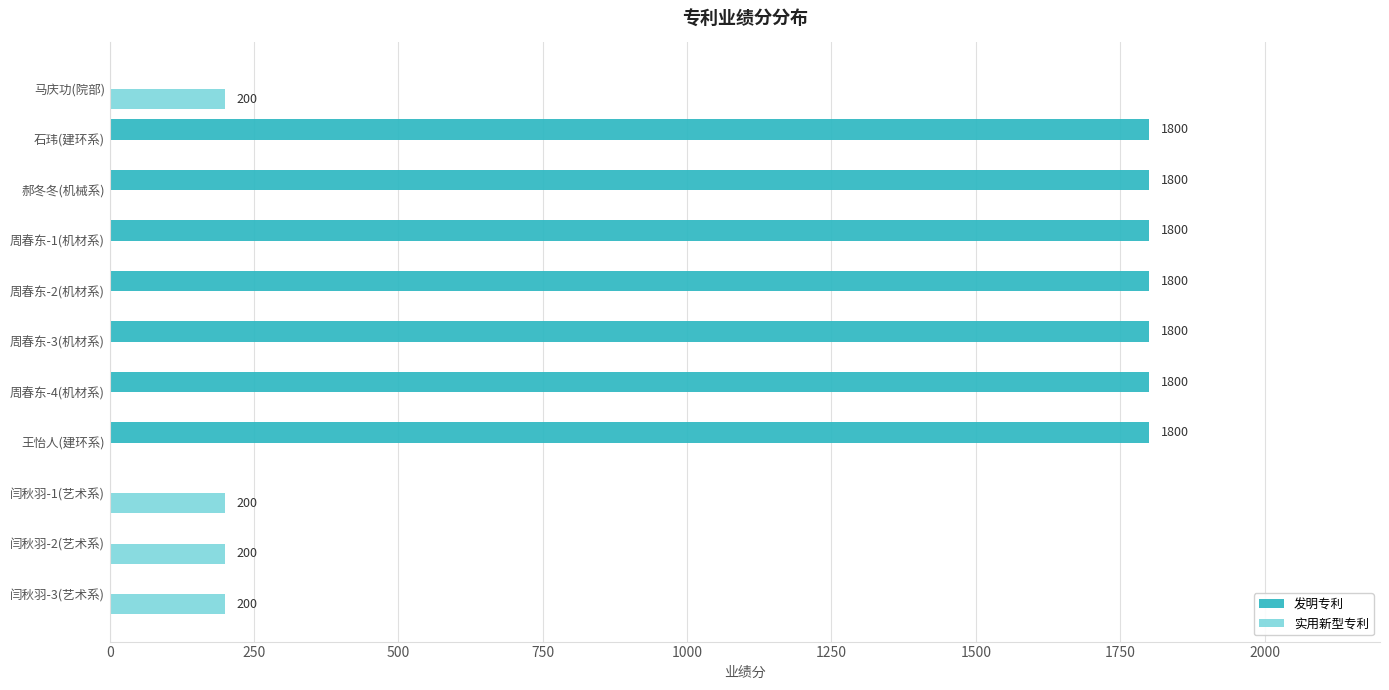

Which series has the largest total across all categories?

发明专利